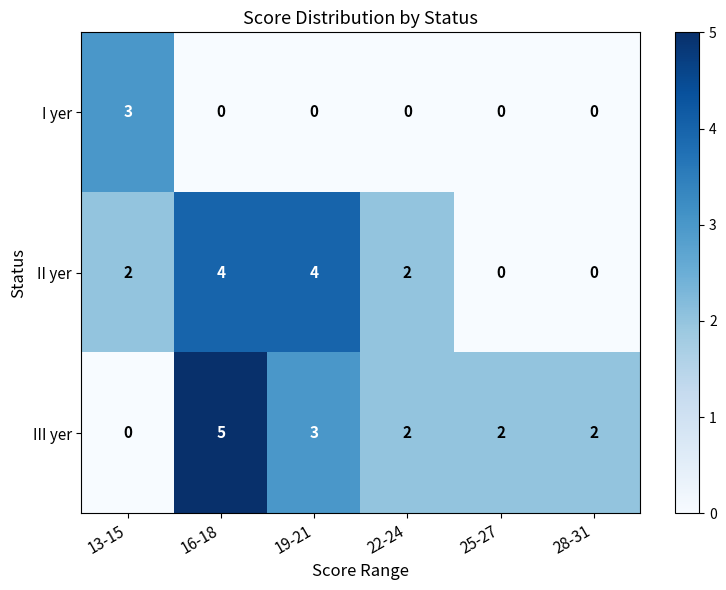

What is the sum of all III yer values?

14